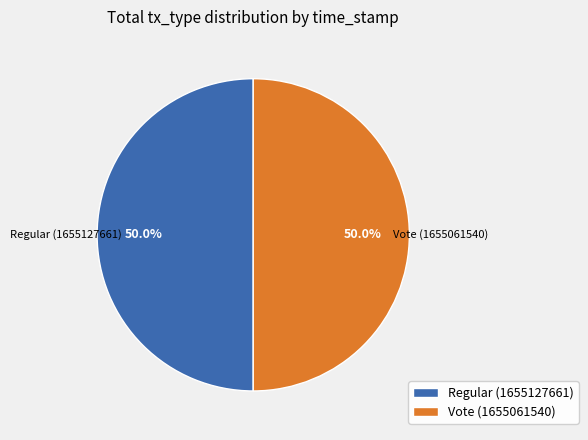

Do Vote (1655061540) and Regular (1655127661) together represent more than half of the pie?

Yes